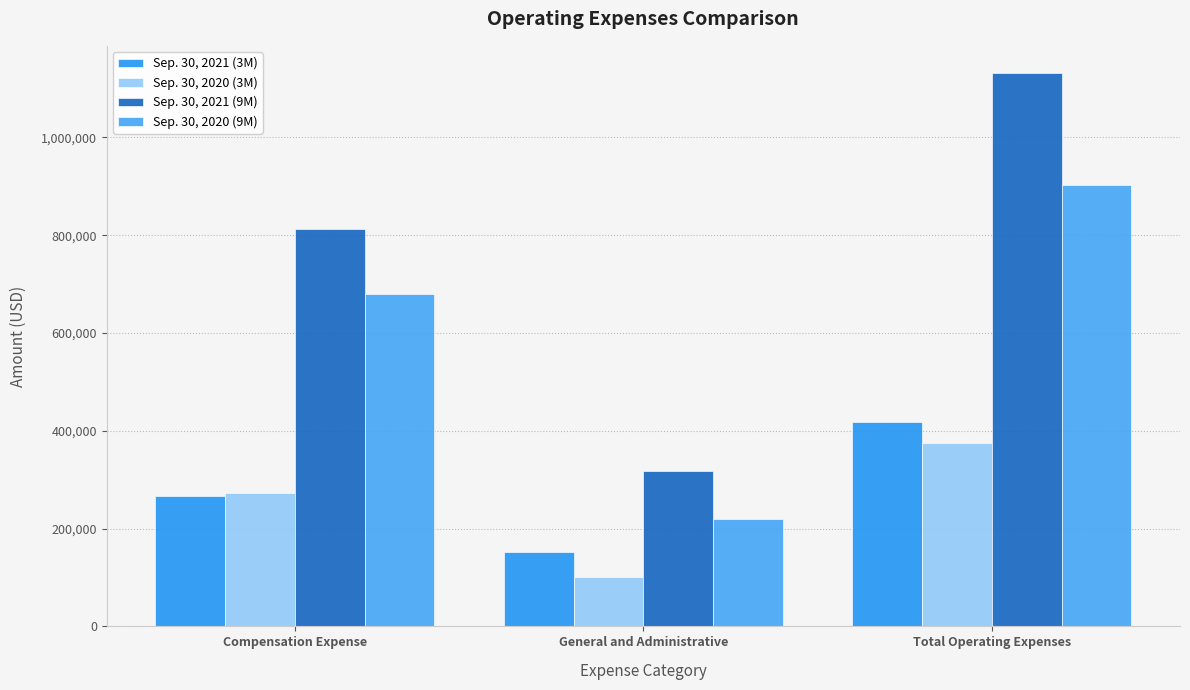

Reading left to right, list all the values displayed in this chart.

Sep. 30, 2021 (3M): Compensation Expense=266746	General and Administrative=151493	Total Operating Expenses=418238
Sep. 30, 2020 (3M): Compensation Expense=273415	General and Administrative=101798	Total Operating Expenses=375213
Sep. 30, 2021 (9M): Compensation Expense=812381	General and Administrative=317286	Total Operating Expenses=1130668
Sep. 30, 2020 (9M): Compensation Expense=680102	General and Administrative=219770	Total Operating Expenses=901872